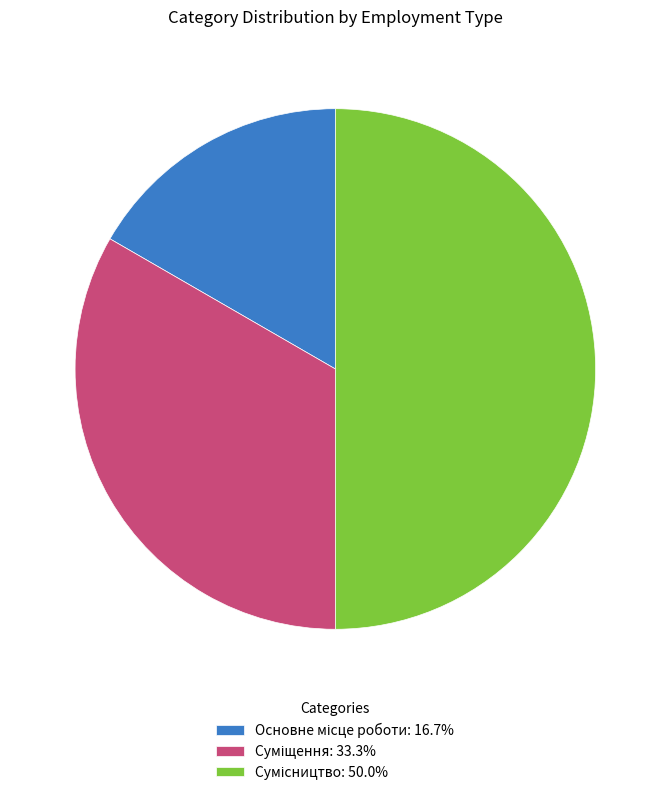

Is Суміщення the majority of the pie?

No